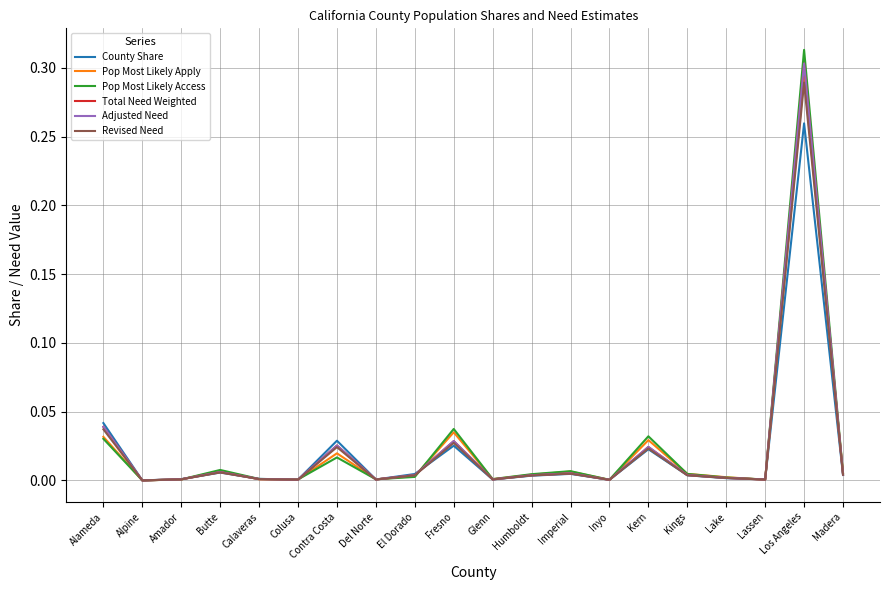

Reading left to right, extract all data points from this chart.

County Share: 0.0	0.0	0.0	0.0	0.0	0.0	0.0	0.0	0.0	0.0	0.0	0.0	0.0	0.0	0.0	0.0	0.0	0.0	0.3	0.0
Pop Most Likely Apply: 0.0	0.0	0.0	0.0	0.0	0.0	0.0	0.0	0.0	0.0	0.0	0.0	0.0	0.0	0.0	0.0	0.0	0.0	0.3	0.0
Pop Most Likely Access: 0.0	0.0	0.0	0.0	0.0	0.0	0.0	0.0	0.0	0.0	0.0	0.0	0.0	0.0	0.0	0.0	0.0	0.0	0.3	0.0
Total Need Weighted: 0.0	0.0	0.0	0.0	0.0	0.0	0.0	0.0	0.0	0.0	0.0	0.0	0.0	0.0	0.0	0.0	0.0	0.0	0.3	0.0
Adjusted Need: 0.0	0.0	0.0	0.0	0.0	0.0	0.0	0.0	0.0	0.0	0.0	0.0	0.0	0.0	0.0	0.0	0.0	0.0	0.3	0.0
Revised Need: 0.0	0.0	0.0	0.0	0.0	0.0	0.0	0.0	0.0	0.0	0.0	0.0	0.0	0.0	0.0	0.0	0.0	0.0	0.3	0.0